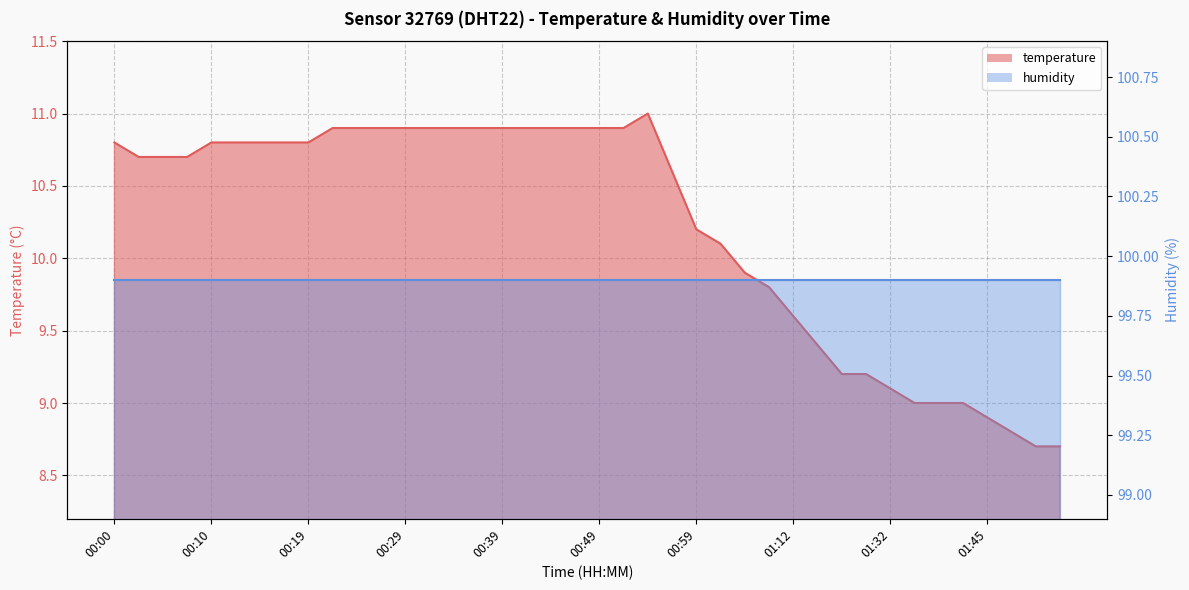

At which label is the value closest to 9?

01:37